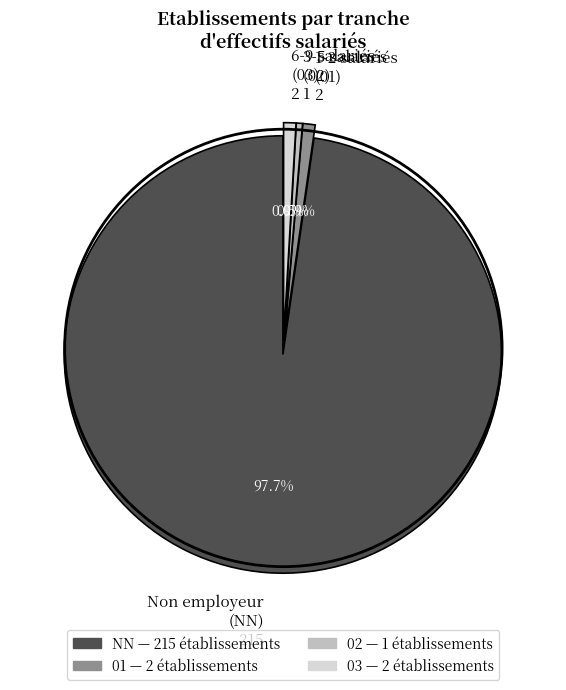

How many slices are in this pie chart?

4